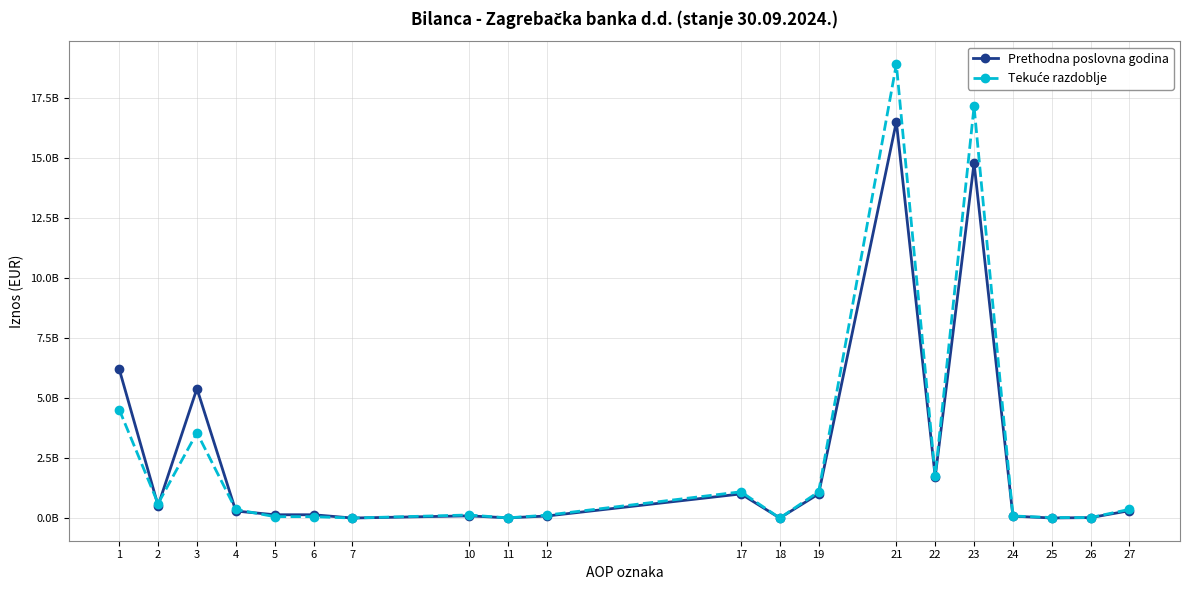

Is this an area chart (filled region under the line)?

No